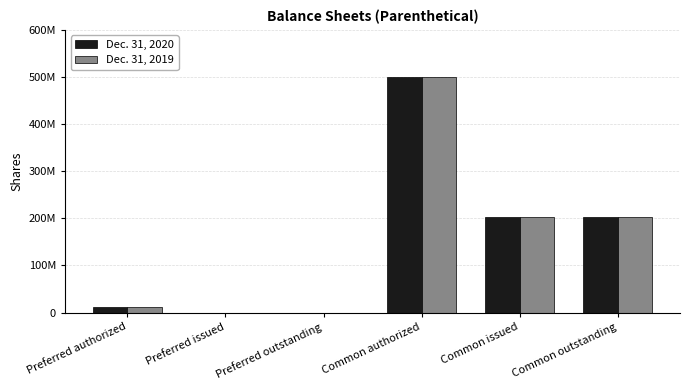

At how many categories does at least one series exceed 480758791?

1